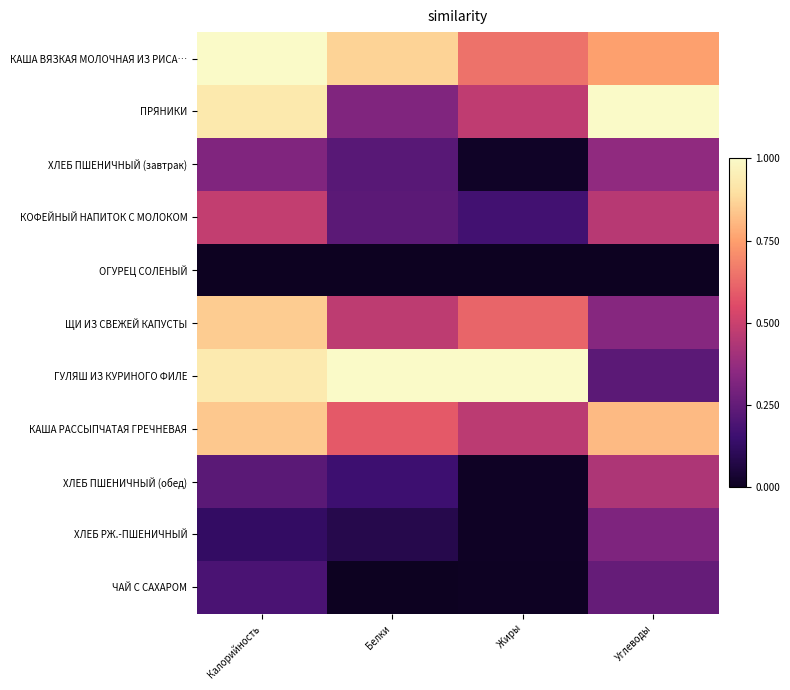

Between Белки and Углеводы, which series saw the biggest shift?

ГУЛЯШ ИЗ КУРИНОГО ФИЛЕ